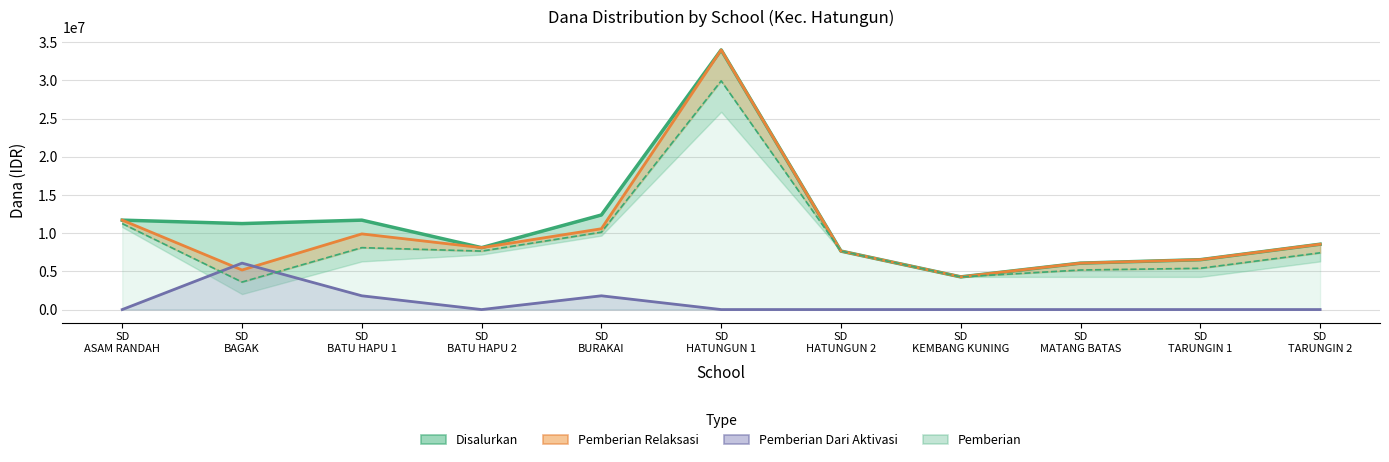

What is the difference between the maximum and minimum values in the Pemberian Dari Aktivasi Nominasi series?

6075000